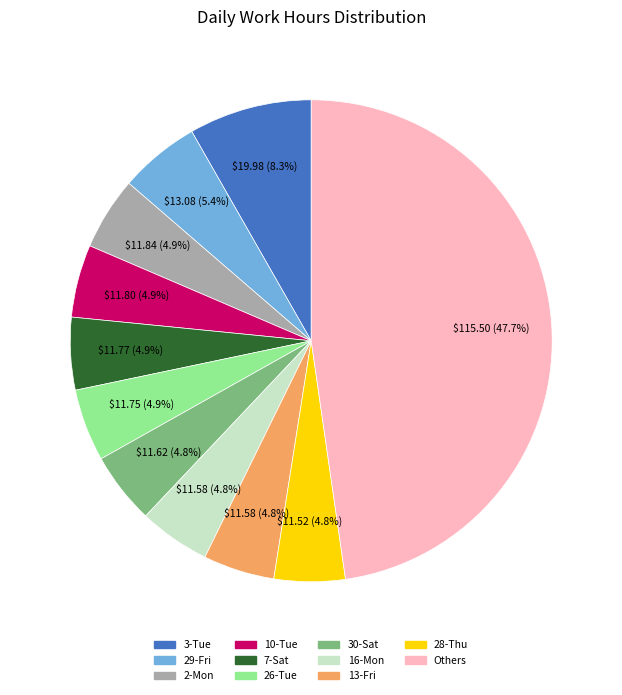

How many slices are in this pie chart?

11